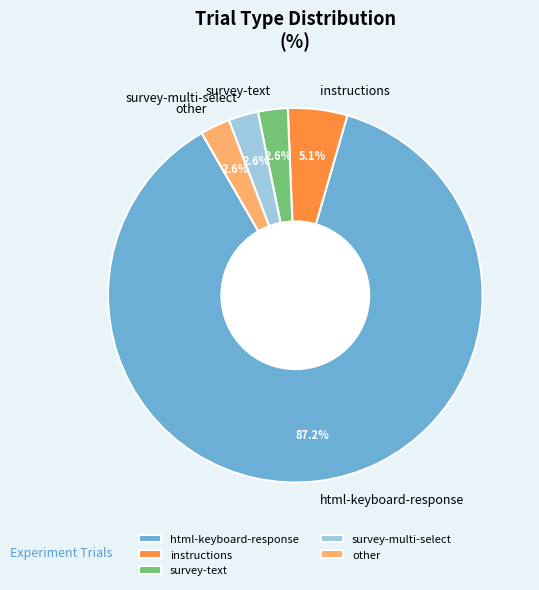

Does any single category account for the majority?

Yes